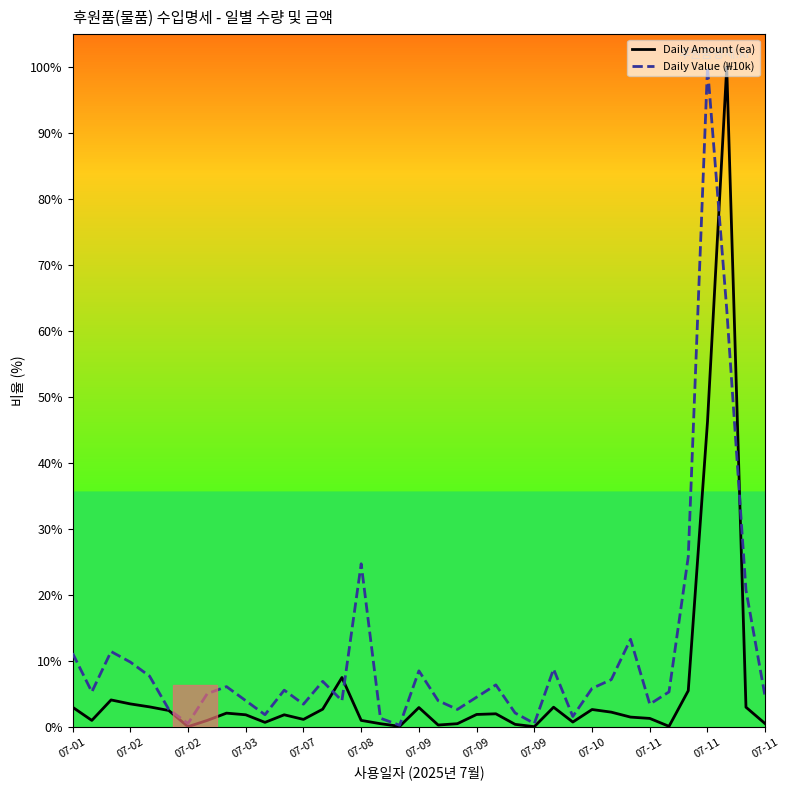

What is the maximum value for Daily Amount (ea)?

100.0